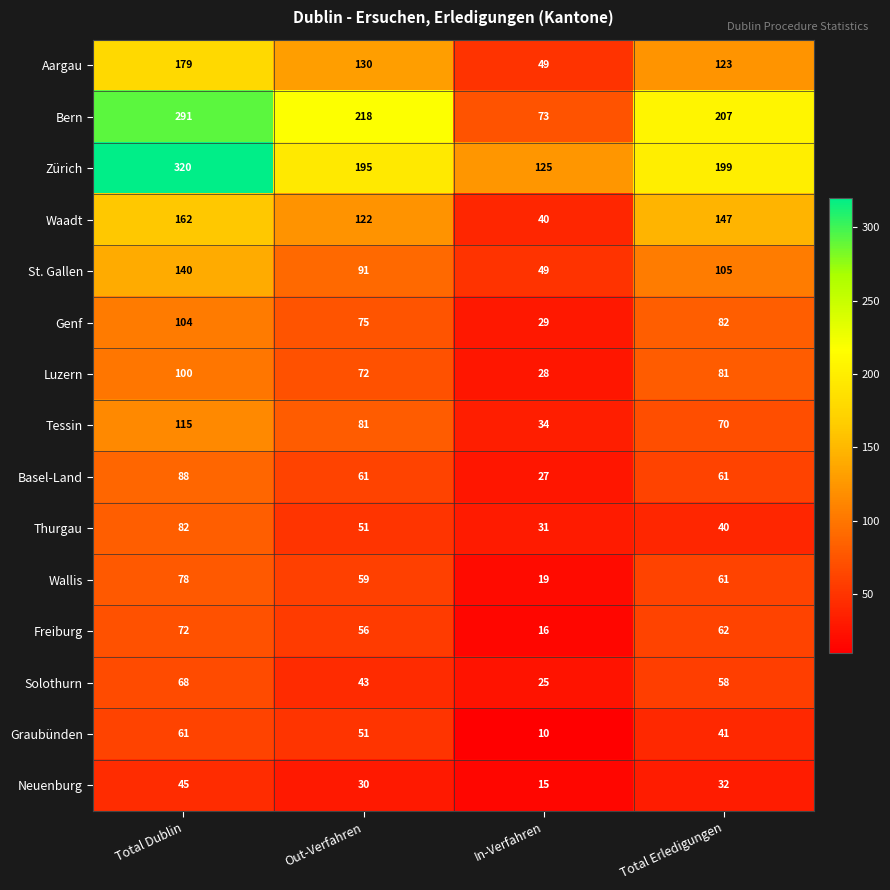

What is the difference between the Solothurn values at Out-Verfahren and In-Verfahren?

18